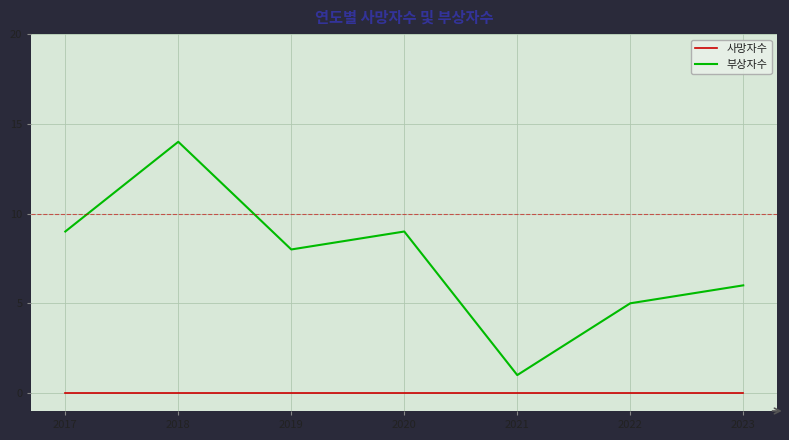

What is the greatest value displayed?

14